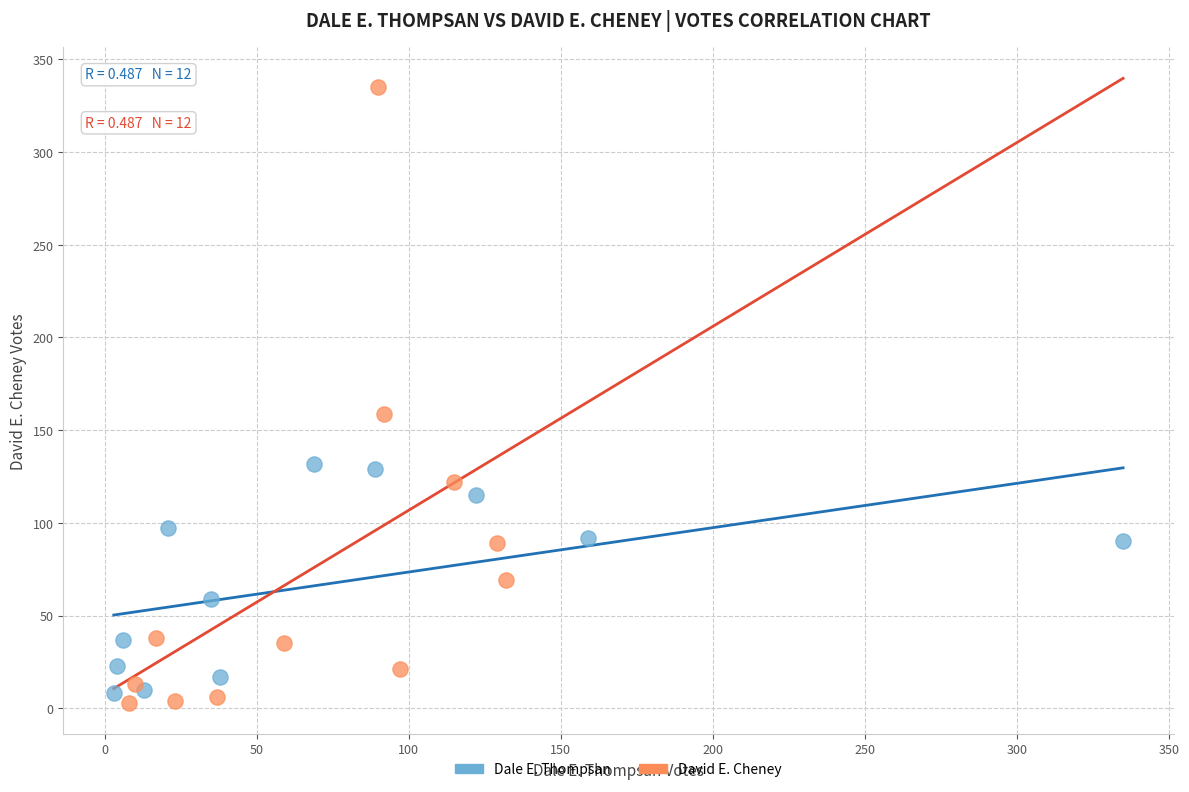

Which series has the widest spread of Y values?

David E. Cheney